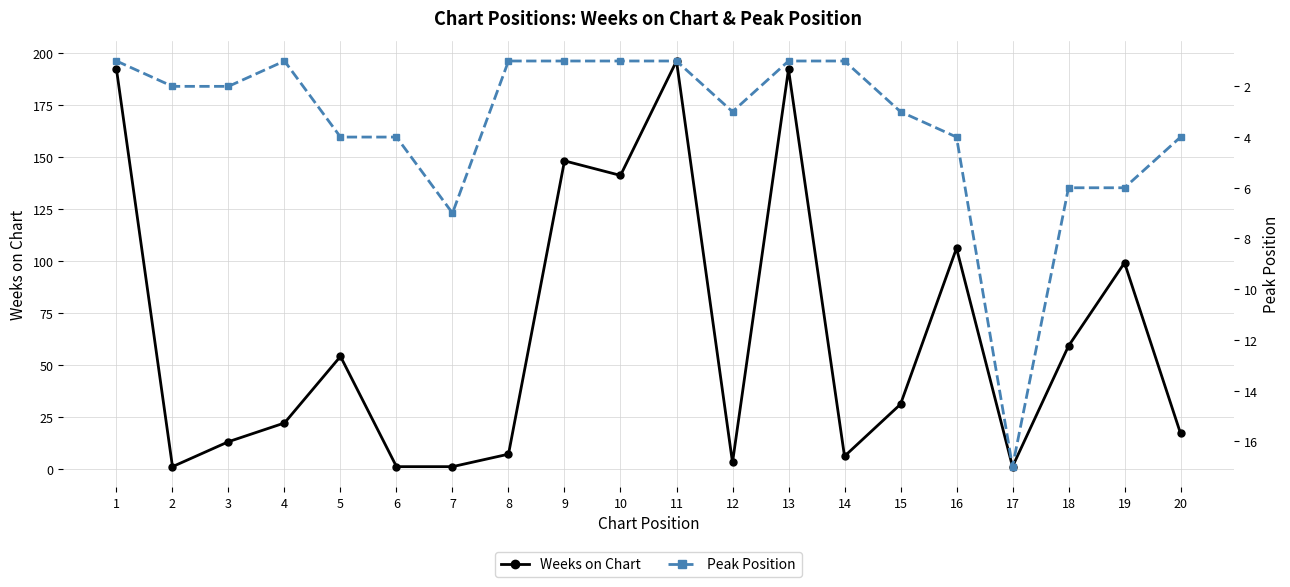

At which category does the chart reach its peak across all series?

11